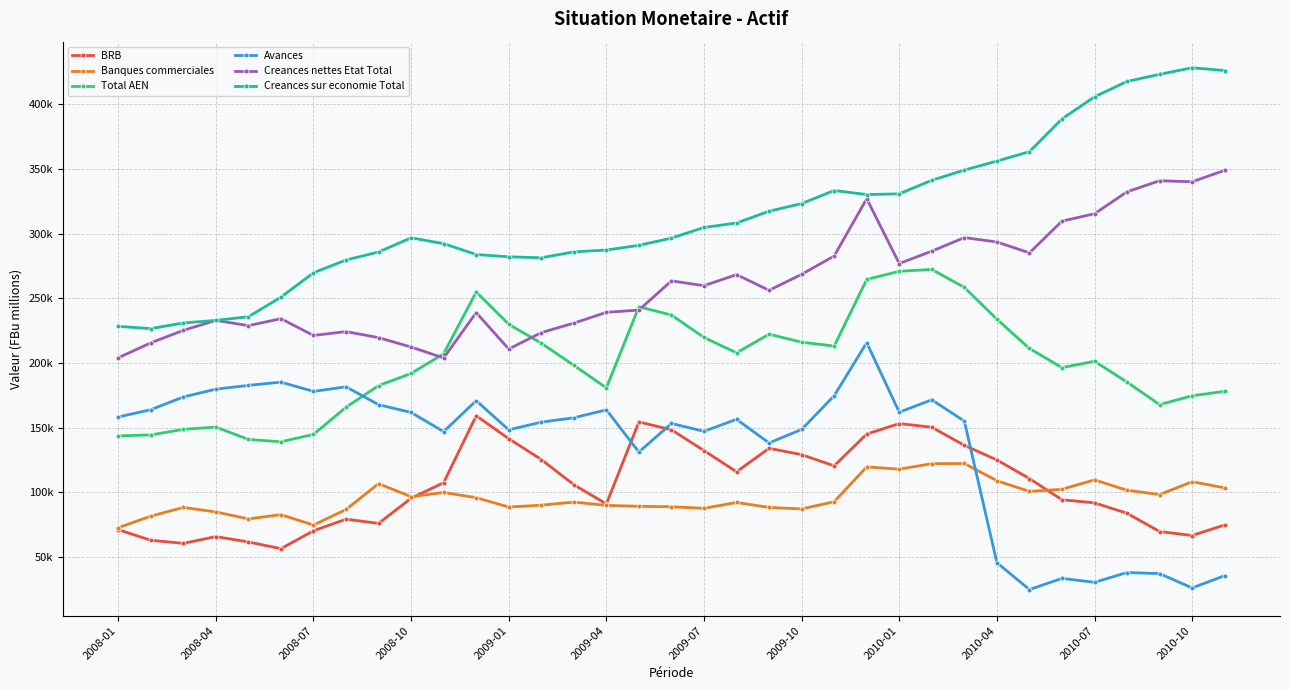

True or false: BRB and Total AEN cross at least once.

False